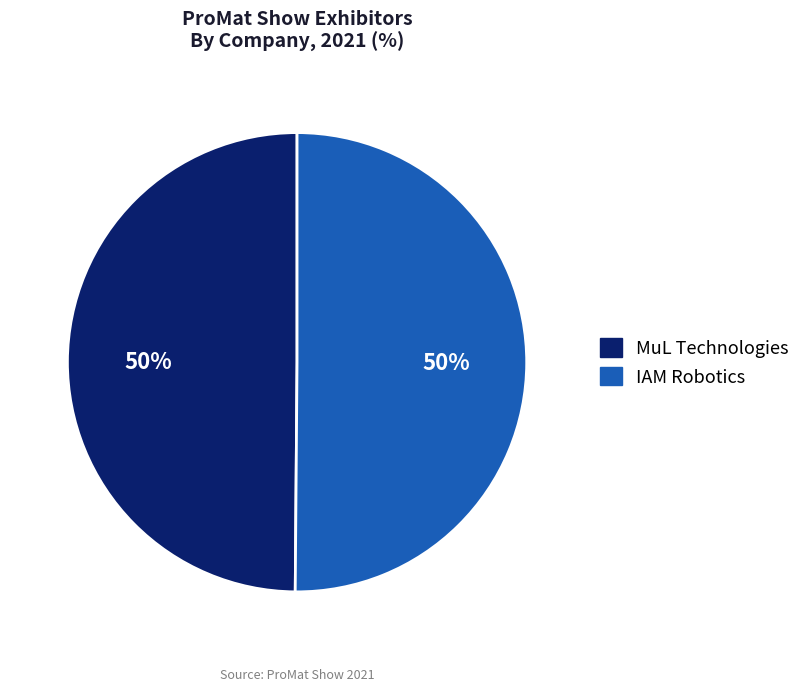

Approximately how many times larger is the value at IAM Robotics compared to MuL Technologies?

1.0